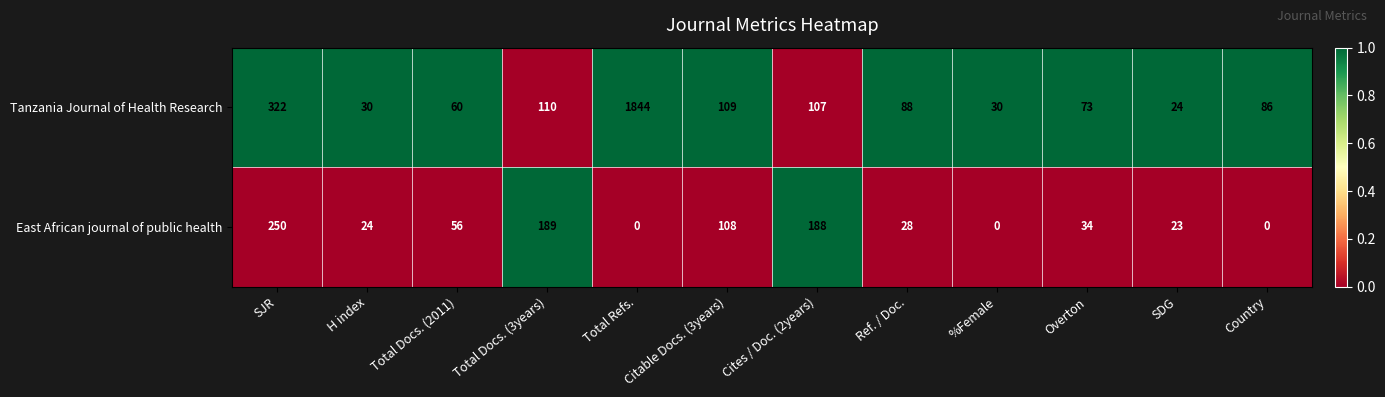

Which category has the highest value across all series?

Total Refs.